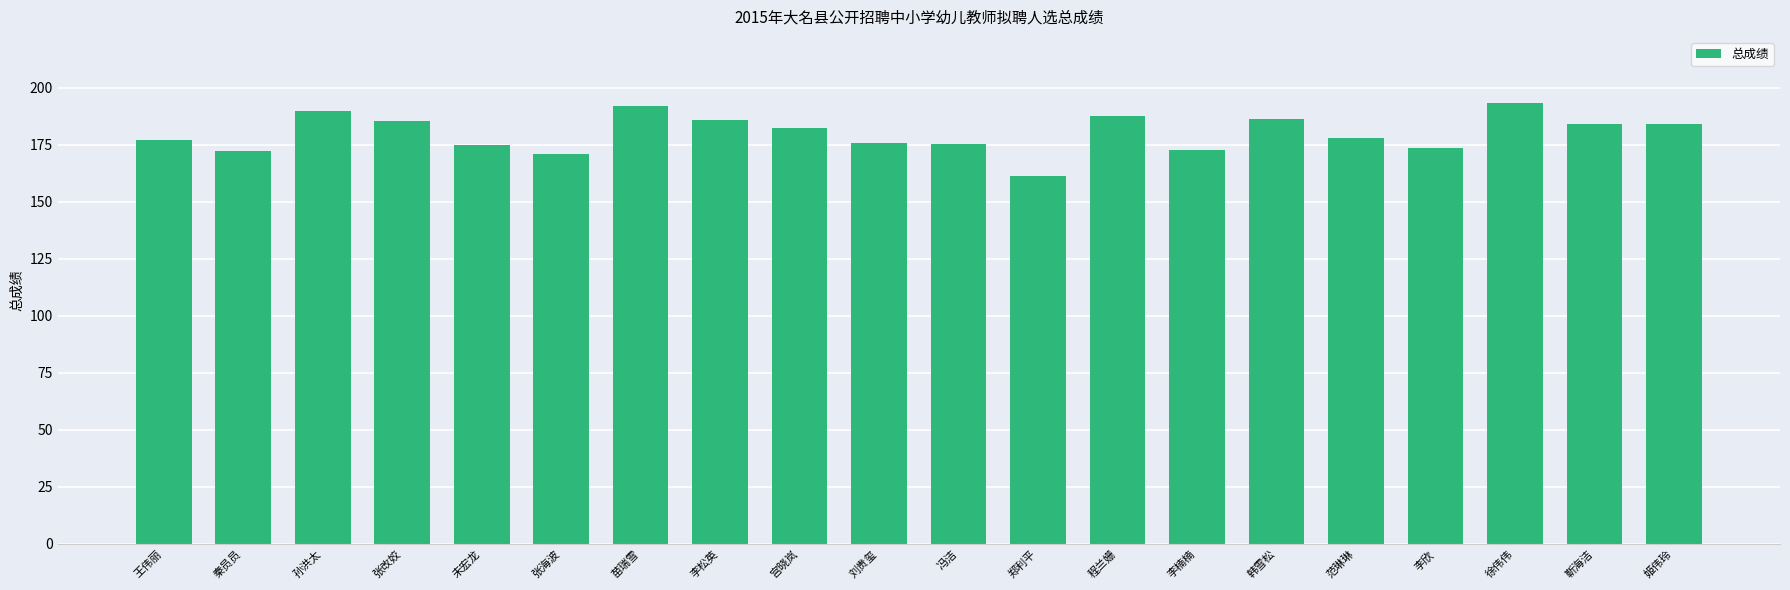

What is the approximate value at 李松英?

186.0